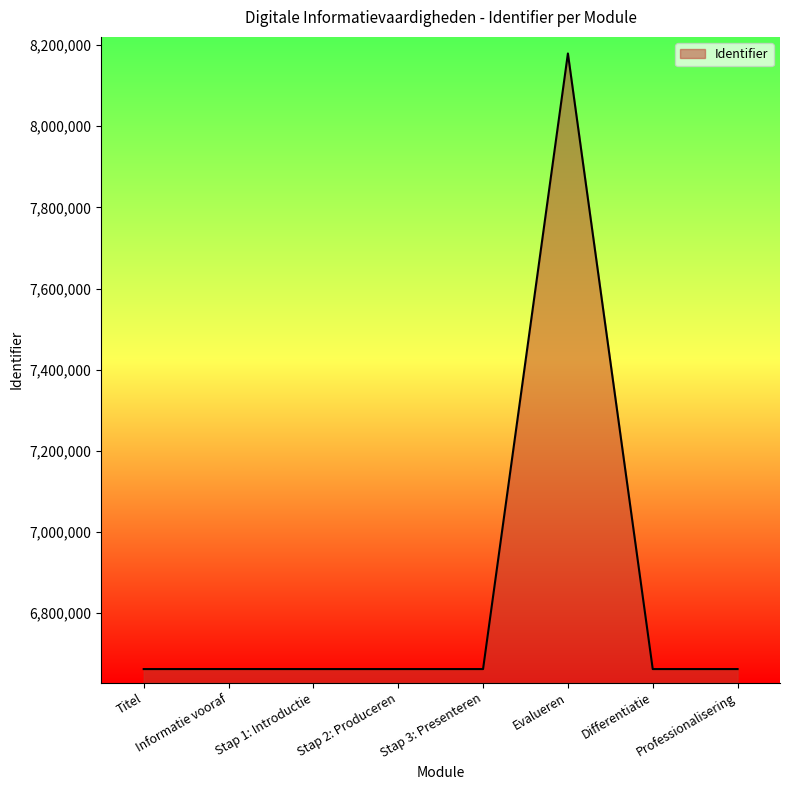

What is the difference between the values at Evalueren and Titel?

1517745